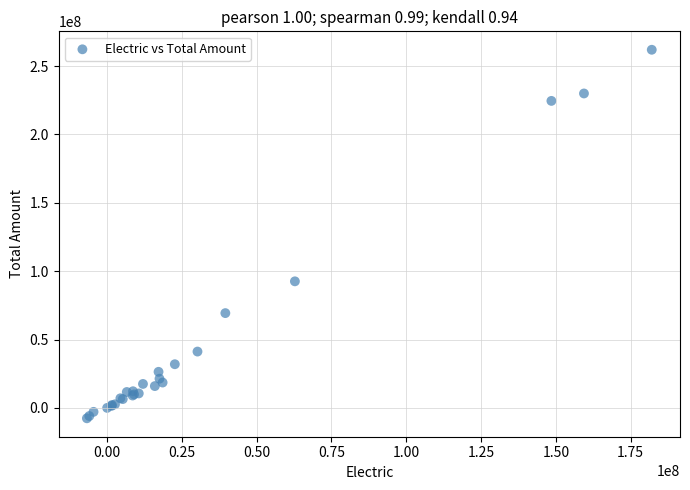

What Y value in the scatter plot is closest to 127156731?

92568727.2